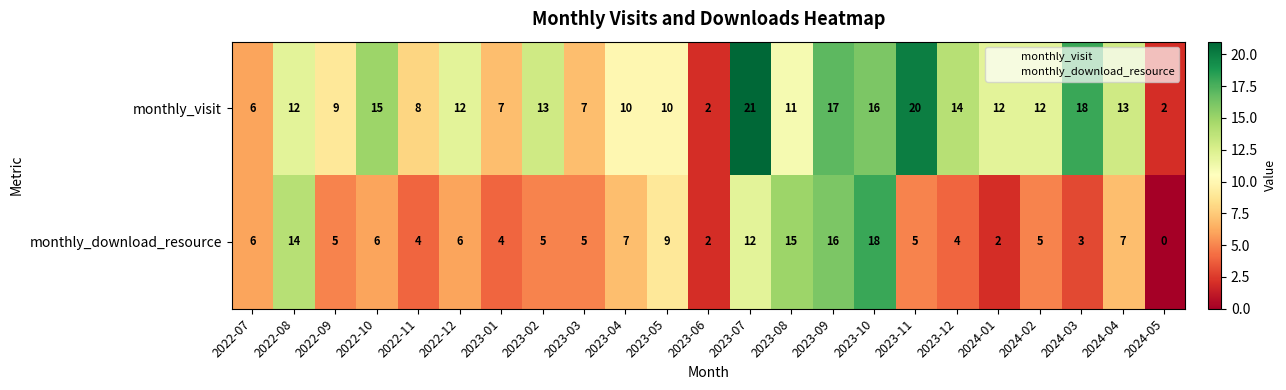

Rank the series by their maximum value, from highest to lowest.

monthly_visit, monthly_download_resource